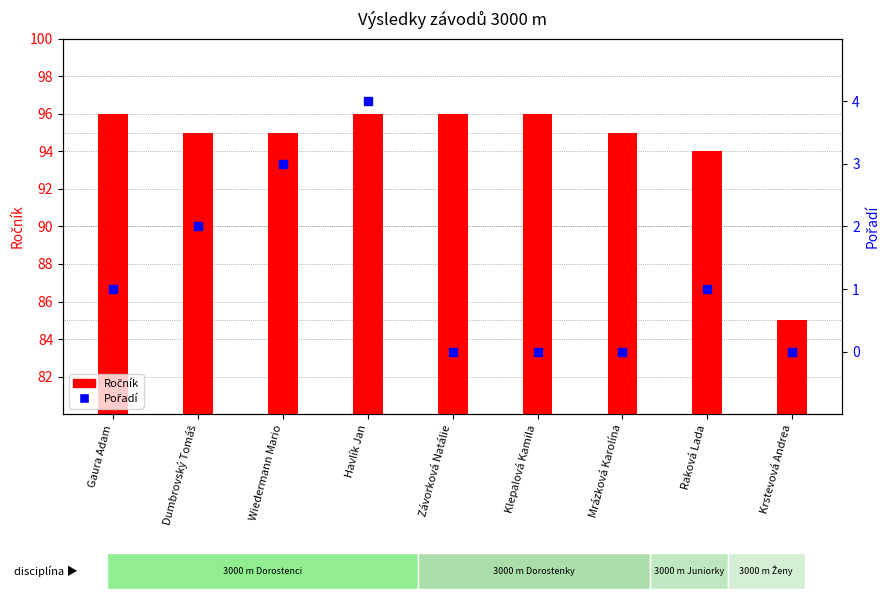

What are all the series names shown in the legend?

Ročník, Pořadí